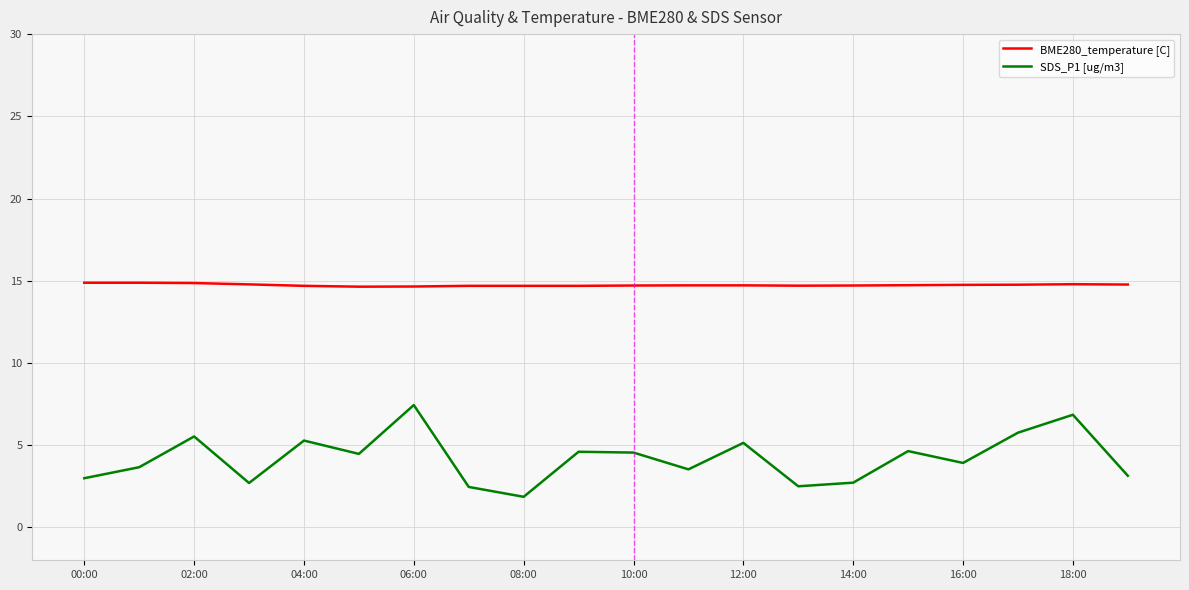

Which series has the widest spread of values?

SDS_P1 [ug/m3]